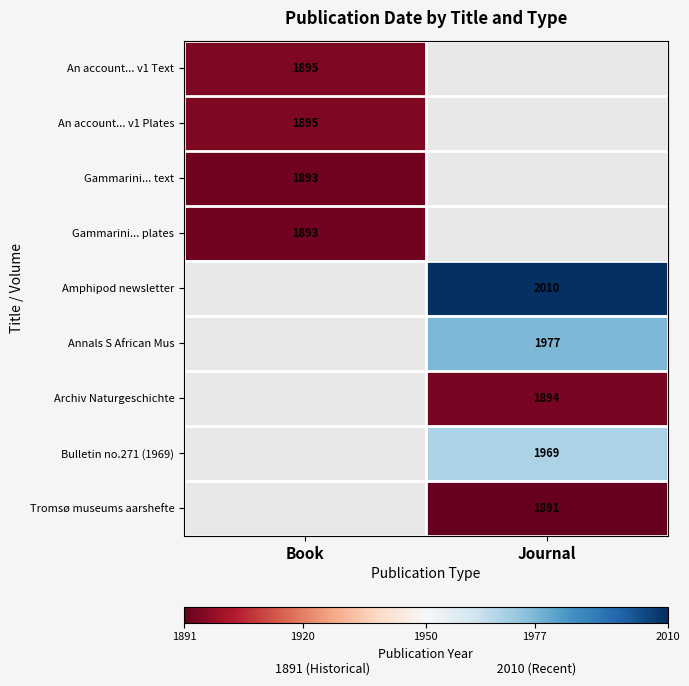

True or false: An account... v1 Text has a value of 3096 at Book.

False